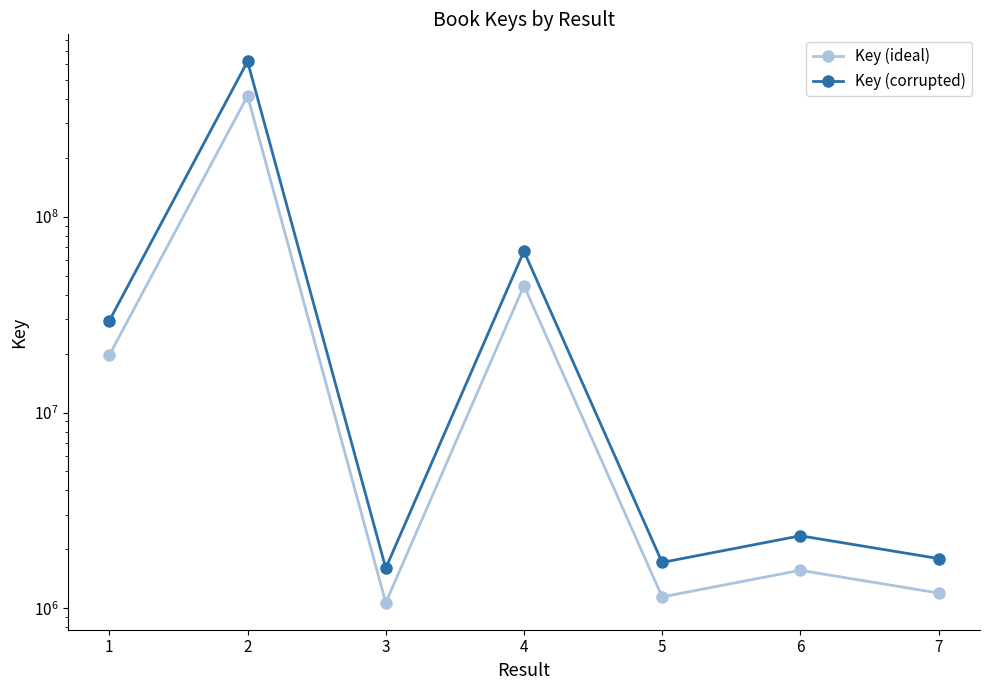

True or false: Key (corrupted) and Key (ideal) cross at least once.

False